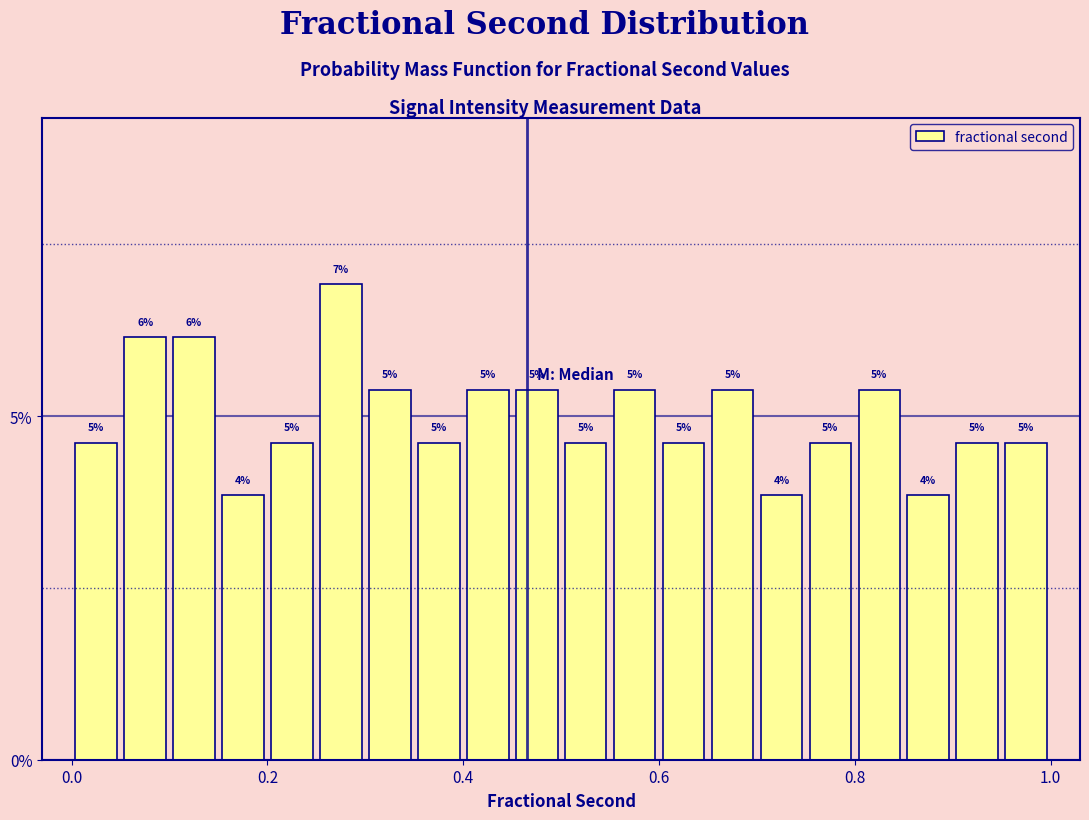

Around what value on the x-axis is the tallest bar? Give the approximate position of its centre, as read against the axis.

0.28